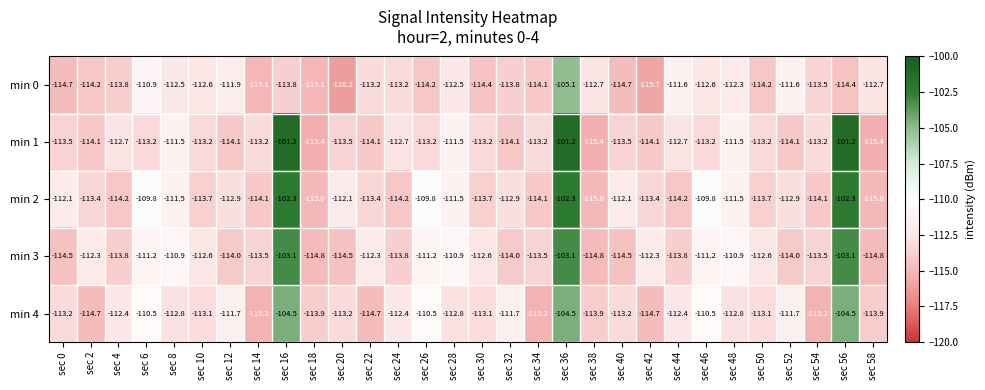

Which series has the largest total across all categories?

min 2